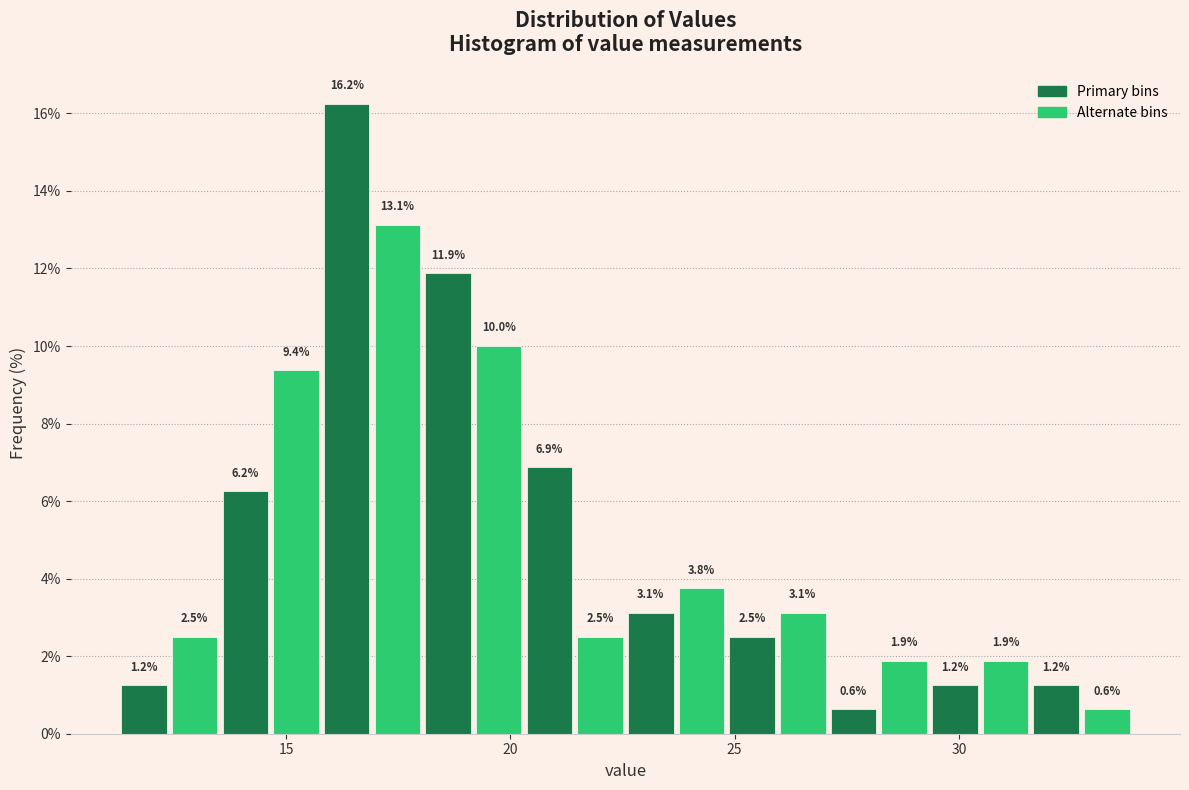

Around what value on the x-axis is the tallest bar? Give the approximate position of its centre, as read against the axis.

16.5